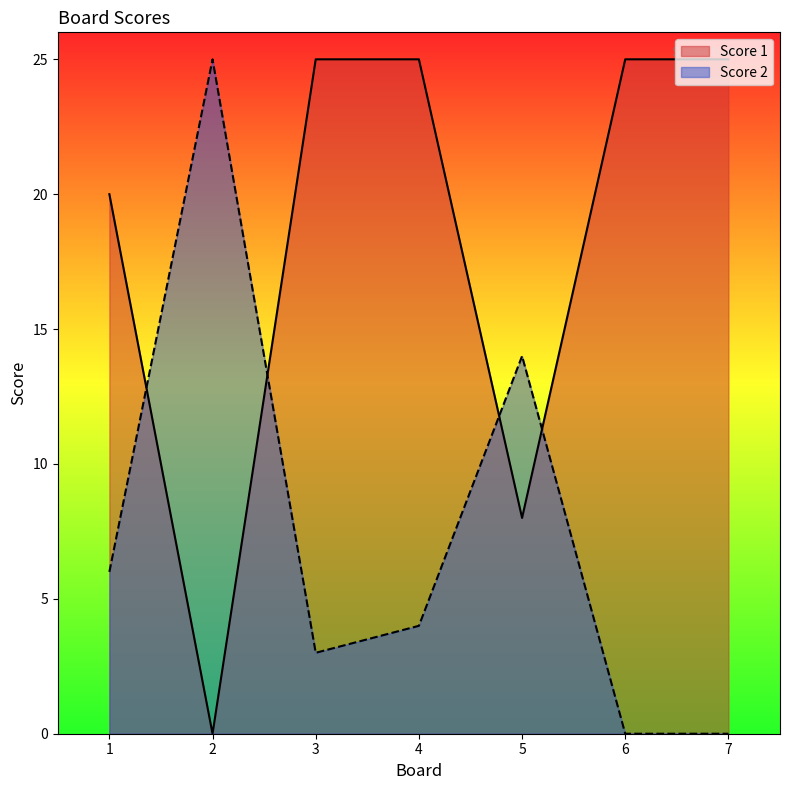

Reading left to right, what are all the values shown in this chart?

Score 1: 20	0	25	25	8	25	25
Score 2: 6	25	3	4	14	0	0